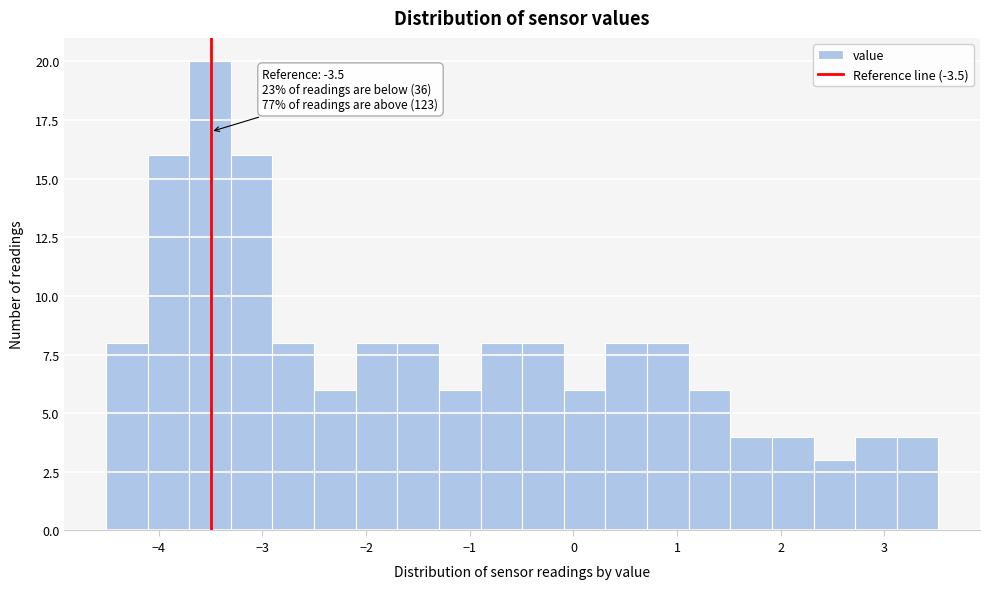

Which range on the x-axis has the tallest bar?

-3.7 to -3.3